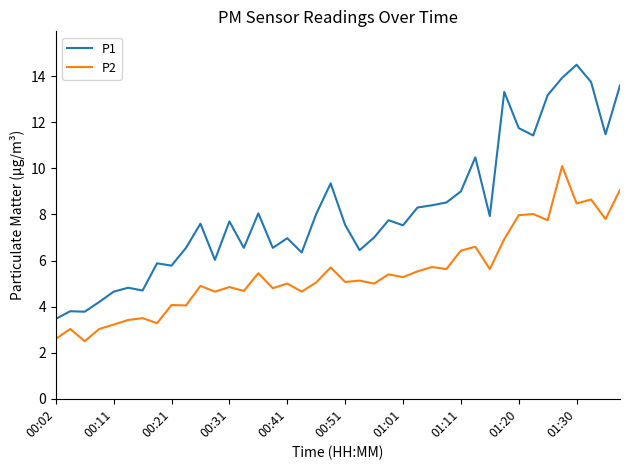

Rank the series by their average value, from highest to lowest.

P1, P2